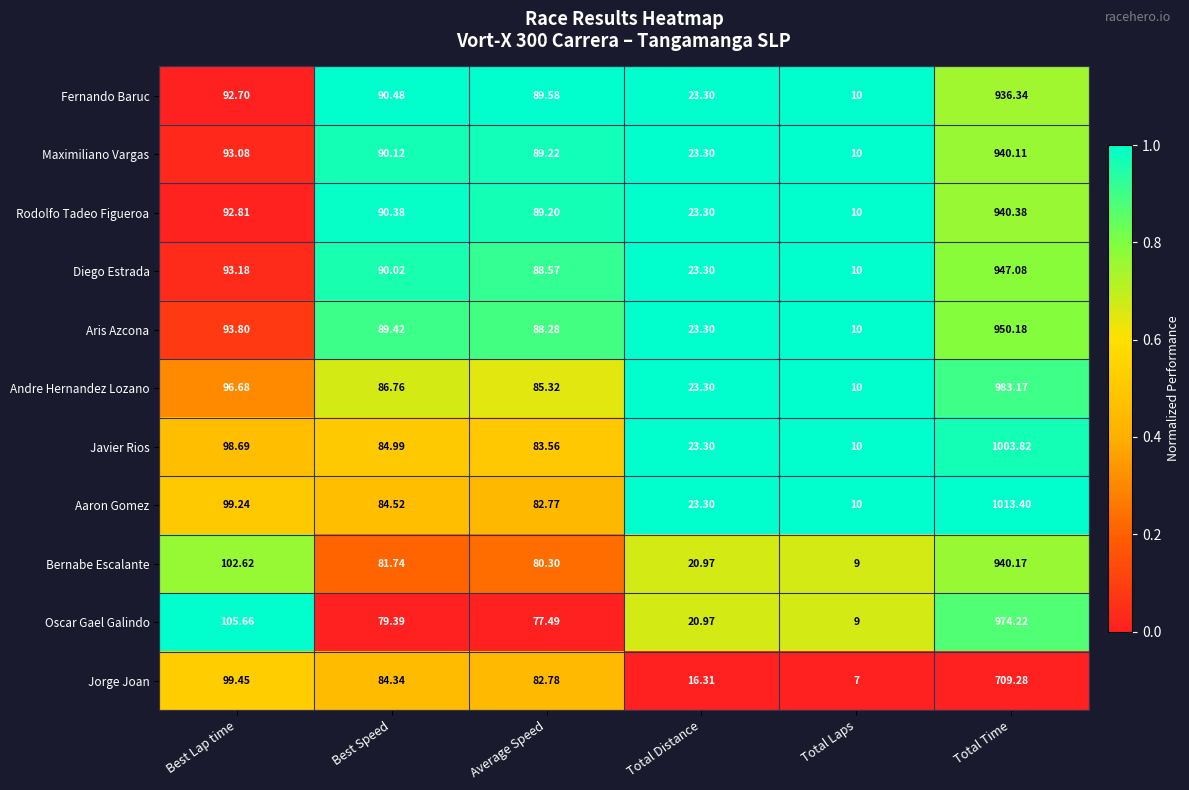

How many data points does each series have?

6